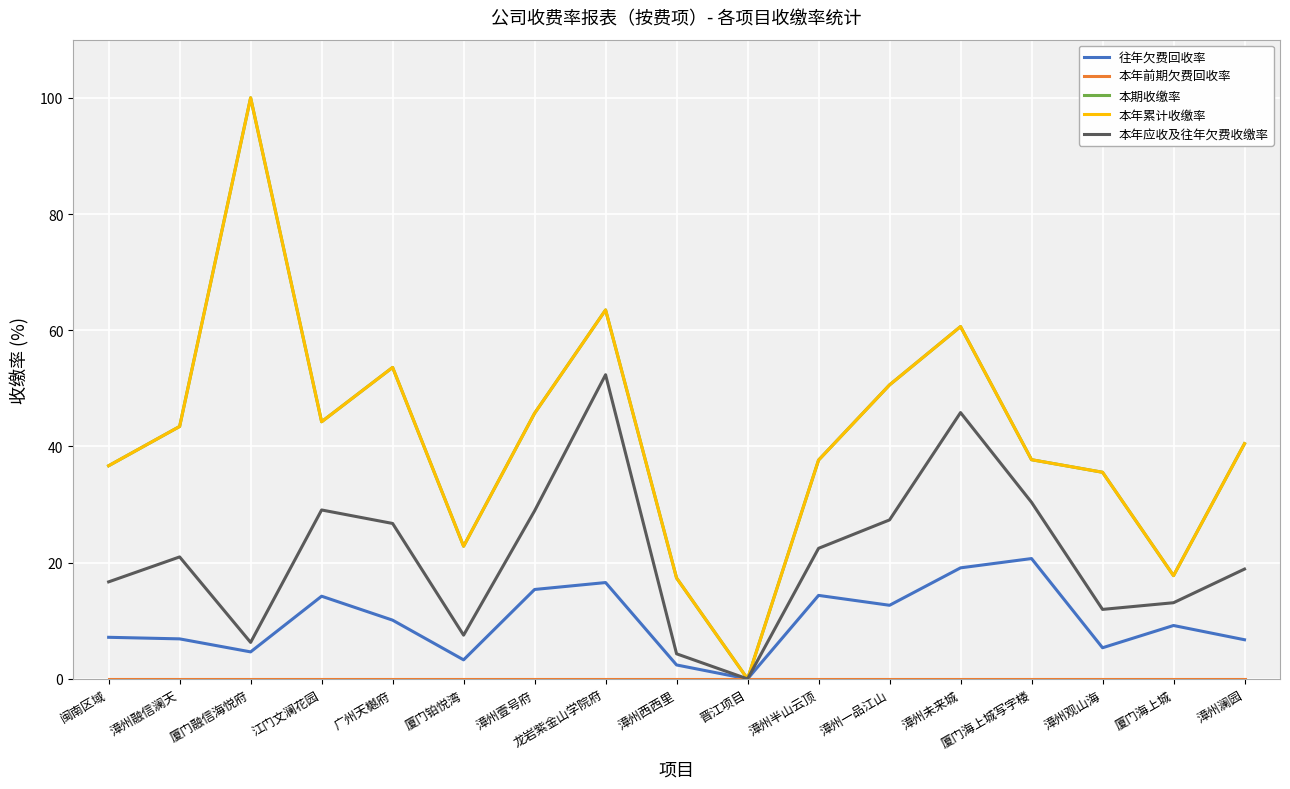

Does the chart display data point markers on the line(s)?

No